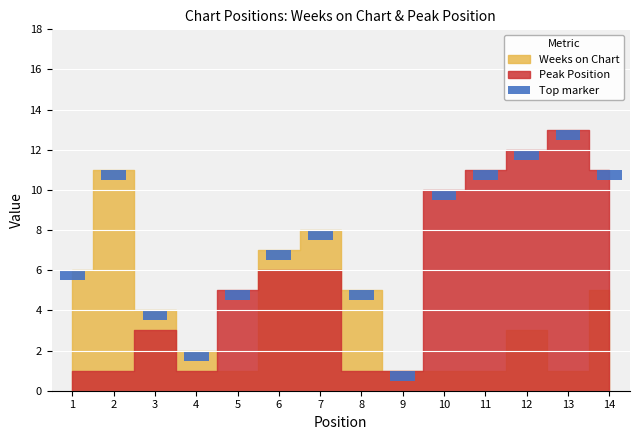

The chart shows a value of 2 at 5. True or false?

False